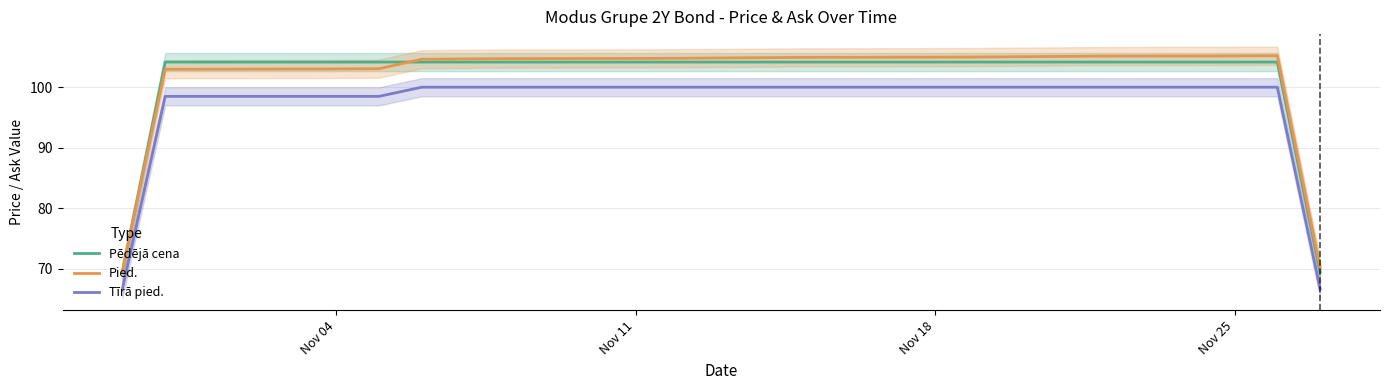

True or false: Pied. has a value of 166.1 at Nov 11.

False